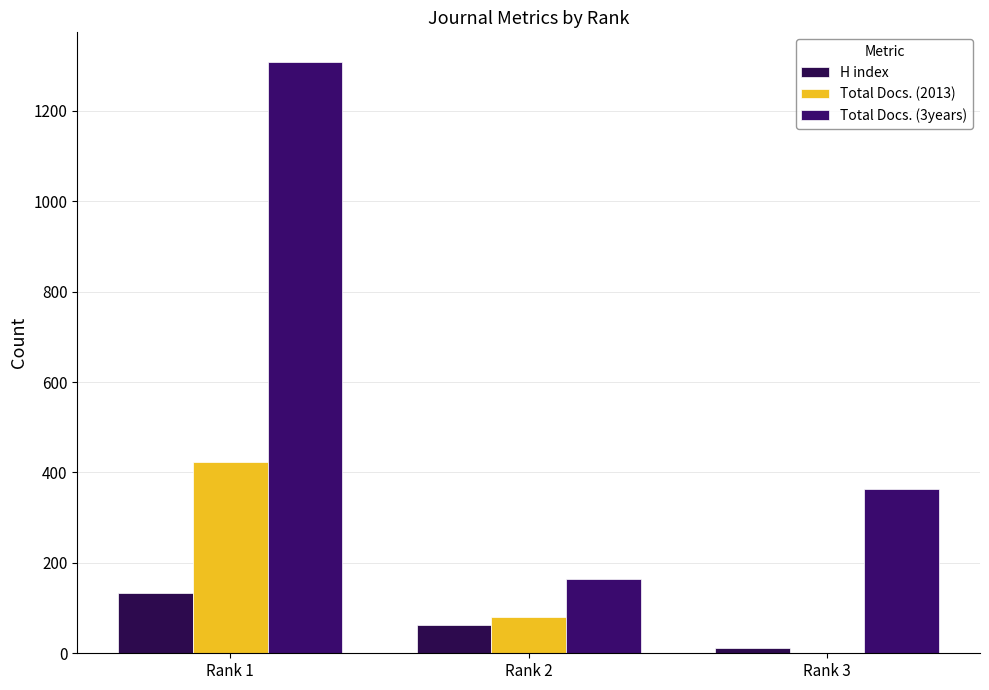

How many categories are shown in the chart?

3